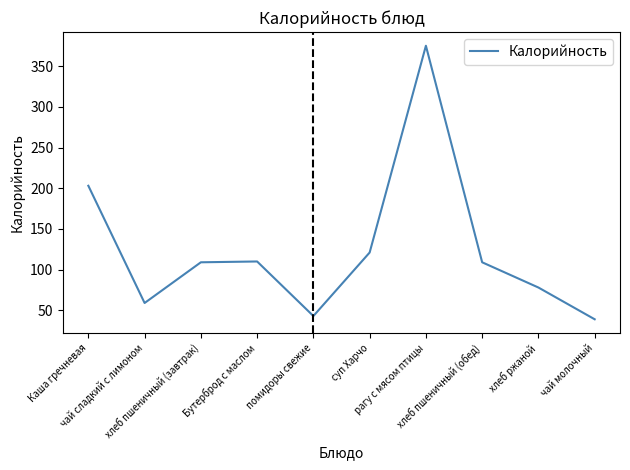

How many interior local valleys (lower than both neighbors) does the data have?

2